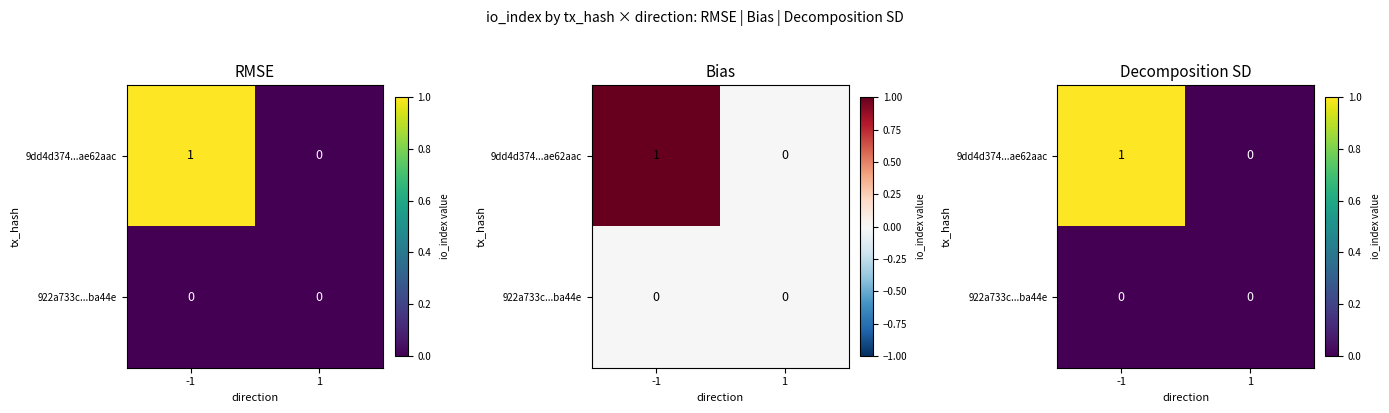

True or false: 9dd4d374...ae62aac has a value of 0 at 1.

True